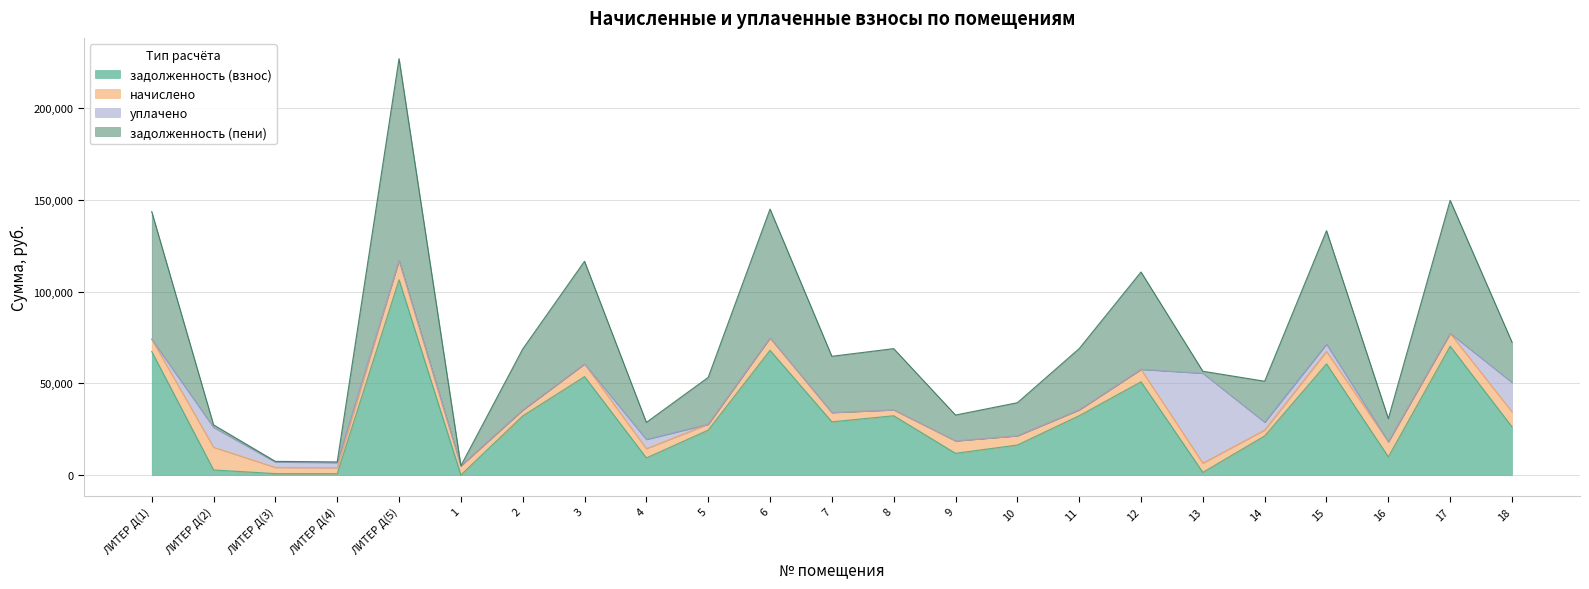

What is the value of the задолженность (пени) point at the 21st from the left?

18107.4